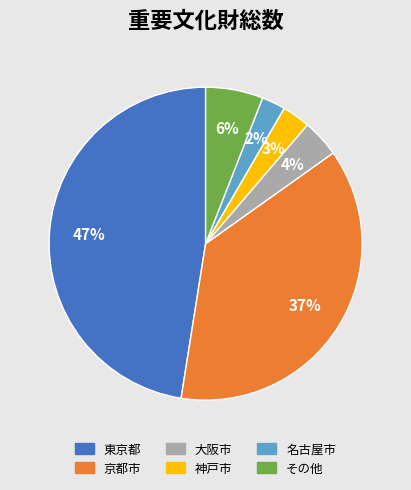

To the nearest percent, what is the difference between the largest and smallest slice percentages?

45%